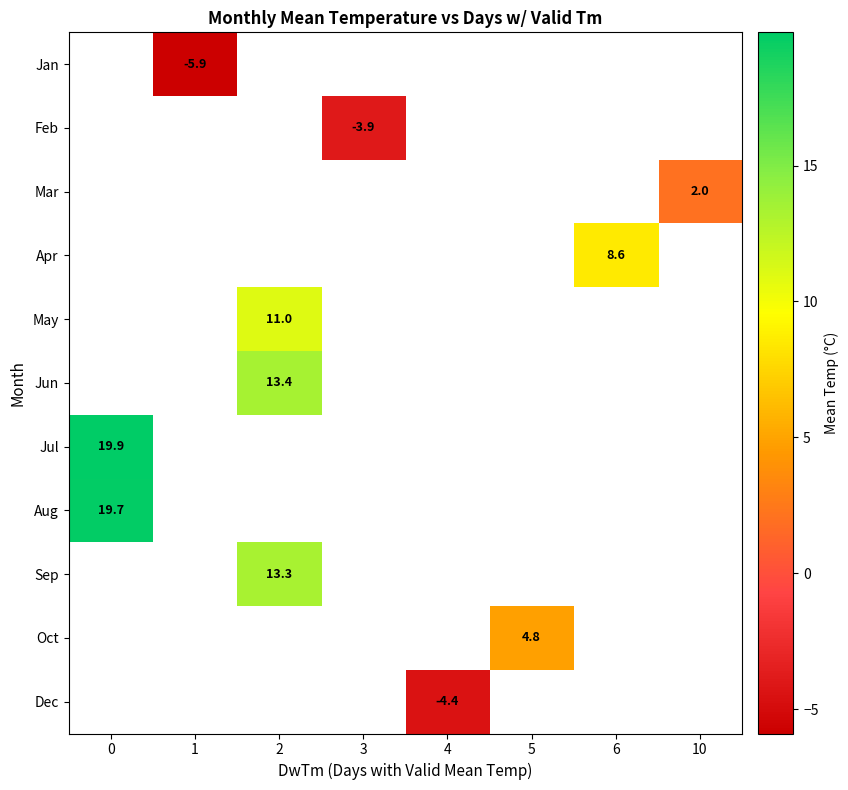

Is it true that Jun equals 8.6 at 2?

False